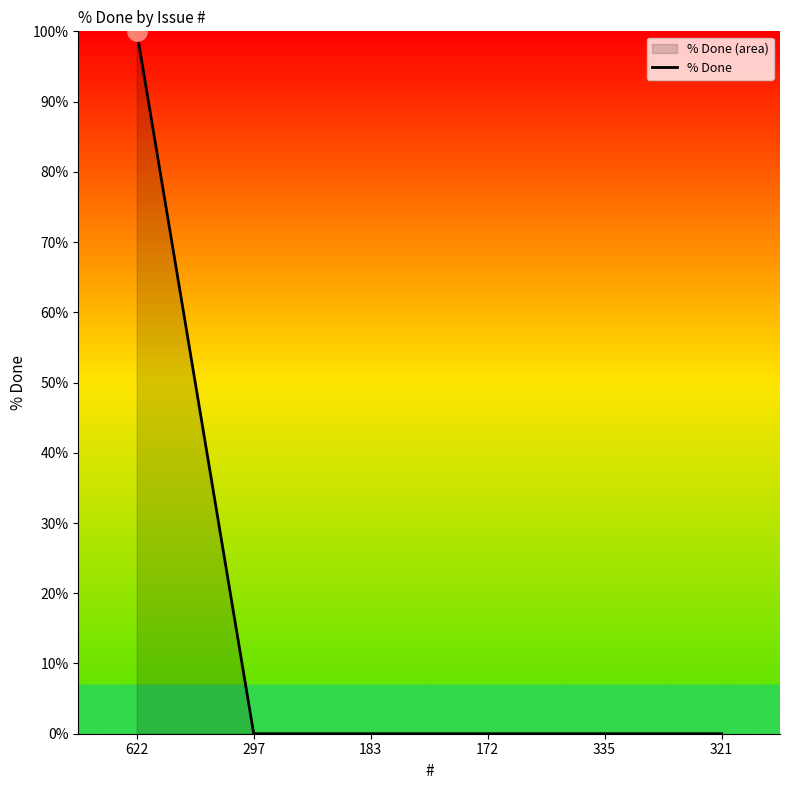

Does the chart have visible grid lines?

No